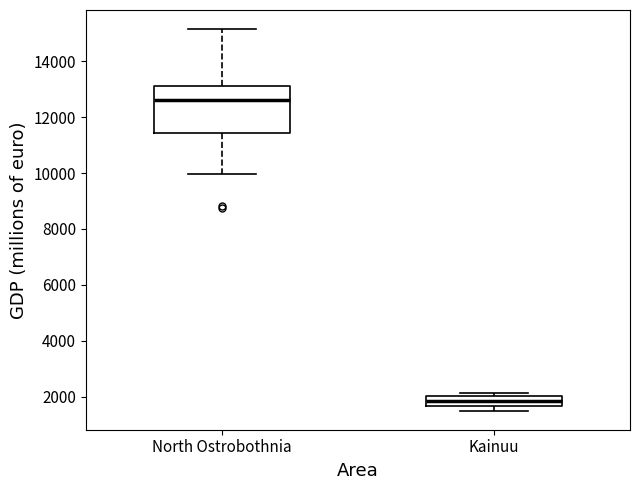

Where does the median line of the box for Kainuu sit on the y-axis? The values are not printed on the chart, so give them approximately, as read against the axis.

1800